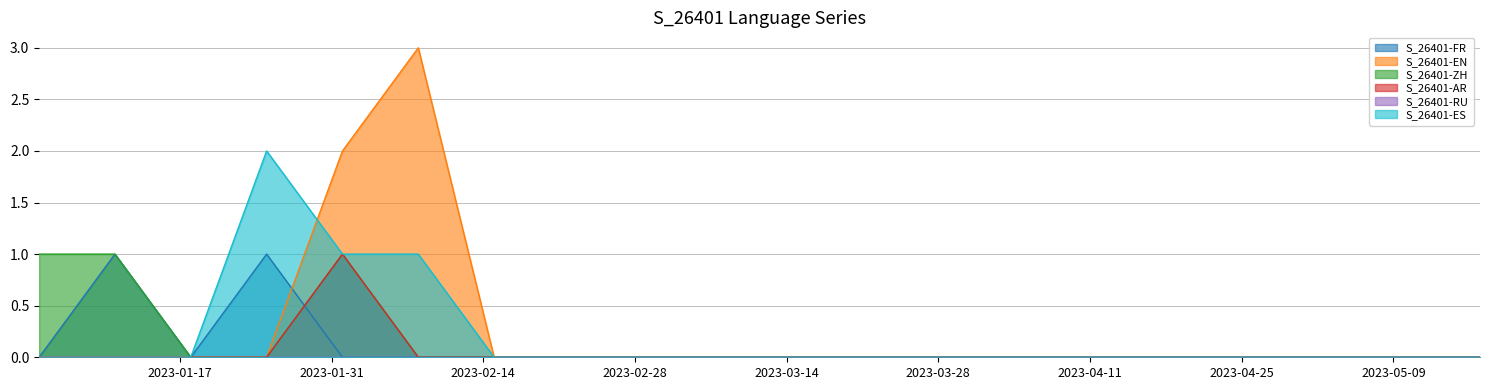

How many lines are shown in the chart?

6